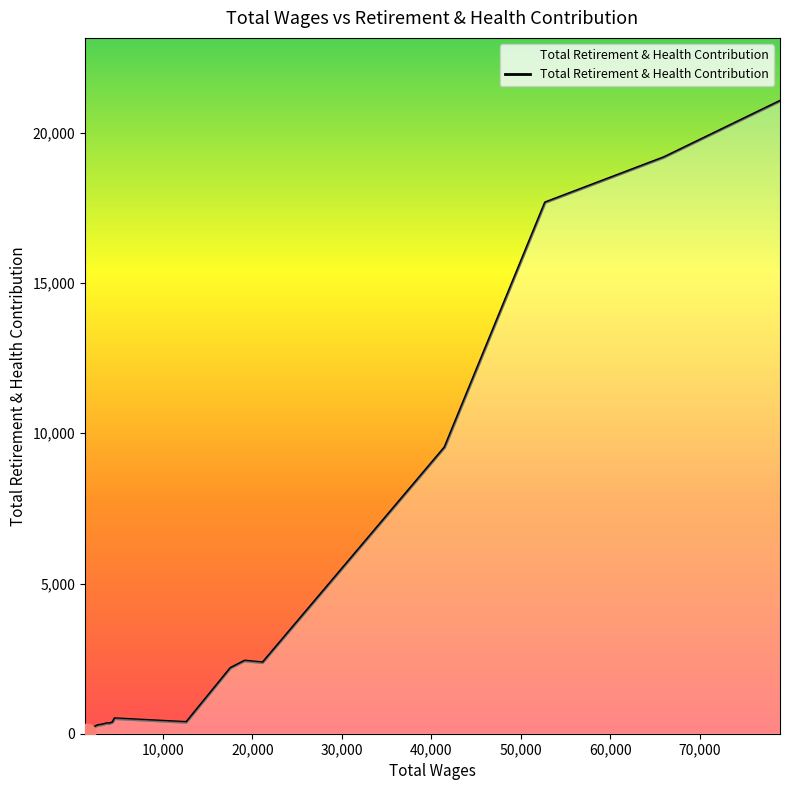

What is the average value?

4545